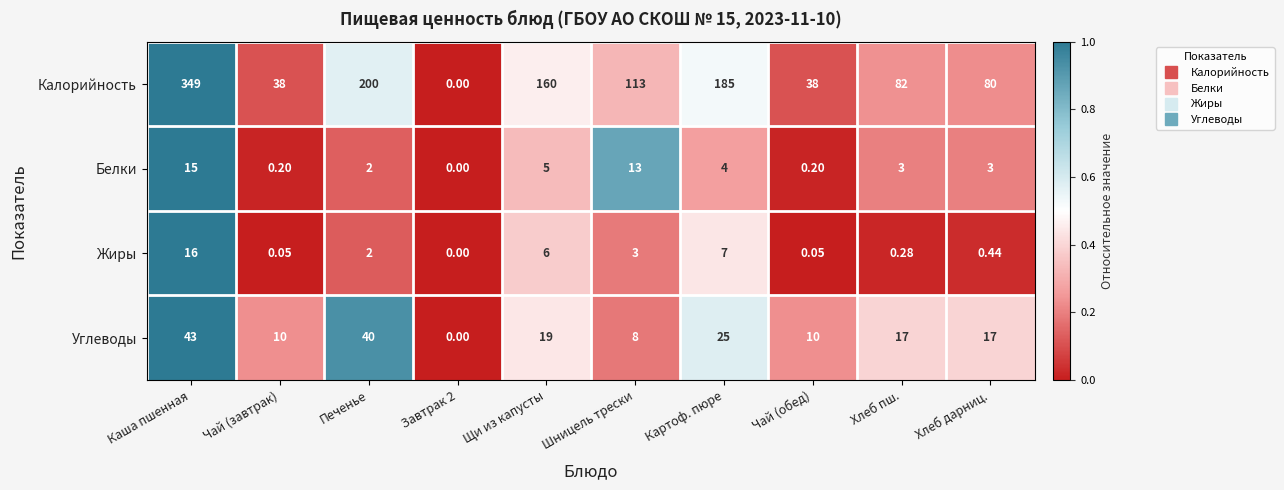

At which category is the sum across all series the highest?

Каша пшенная